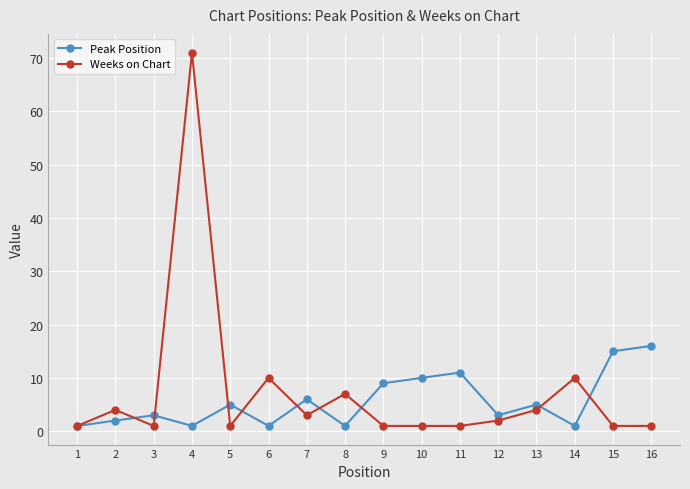

At how many categories does at least one series exceed 21?

1